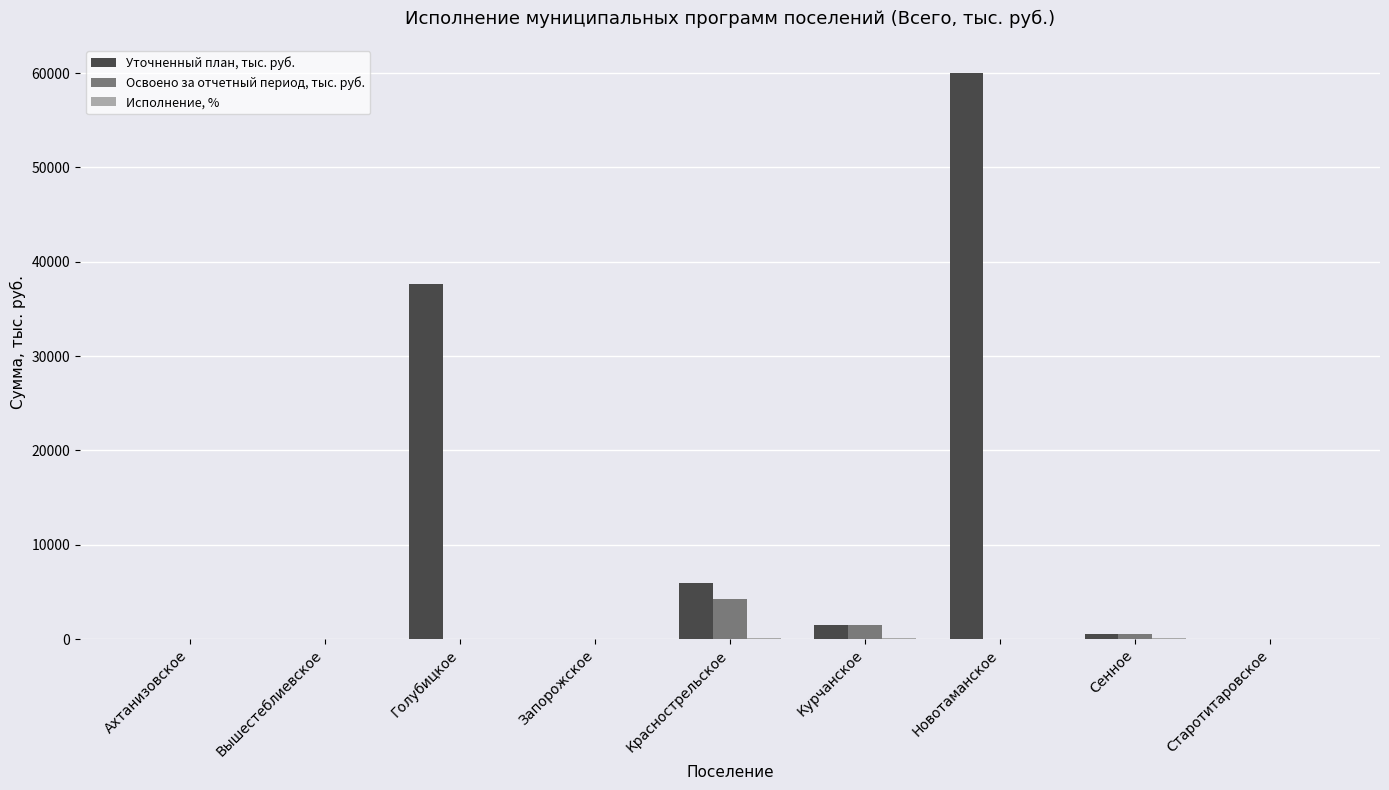

What is the total value across all series at Новотаманское?

59974.3